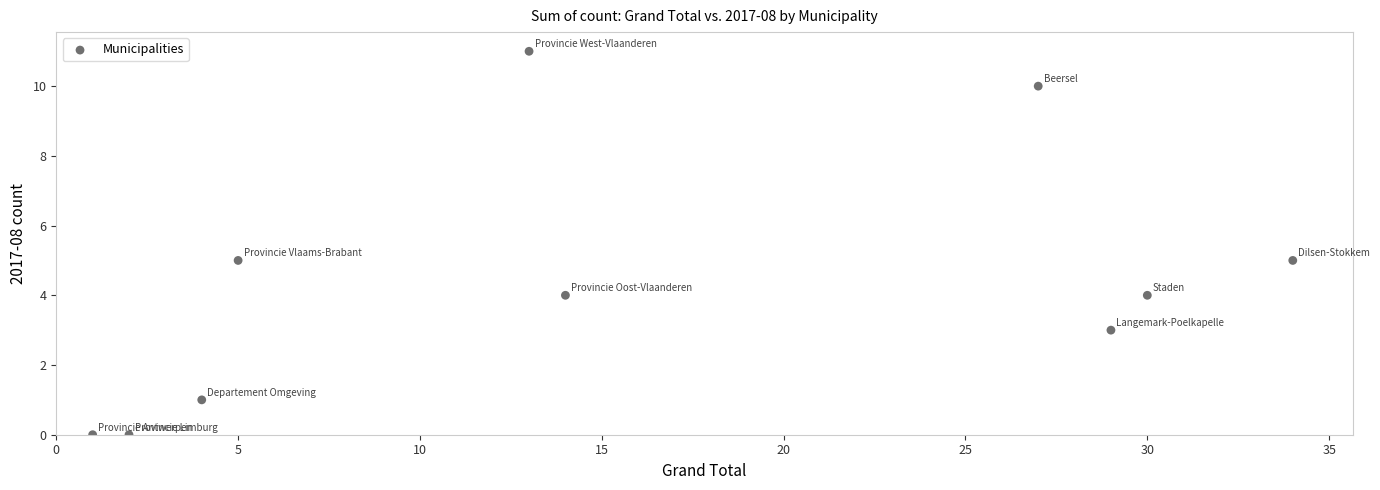

What is the average Y value?

4